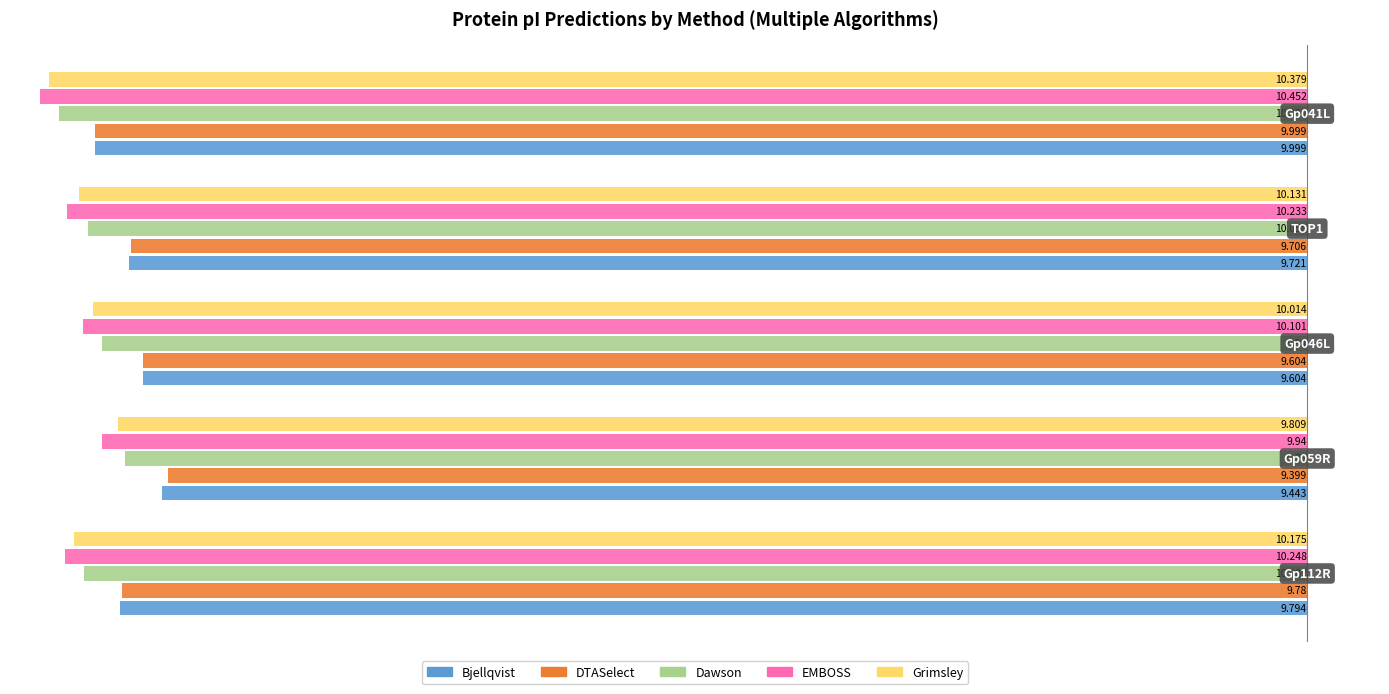

What is the difference between the second highest and second lowest values in the DTASelect series?

0.2